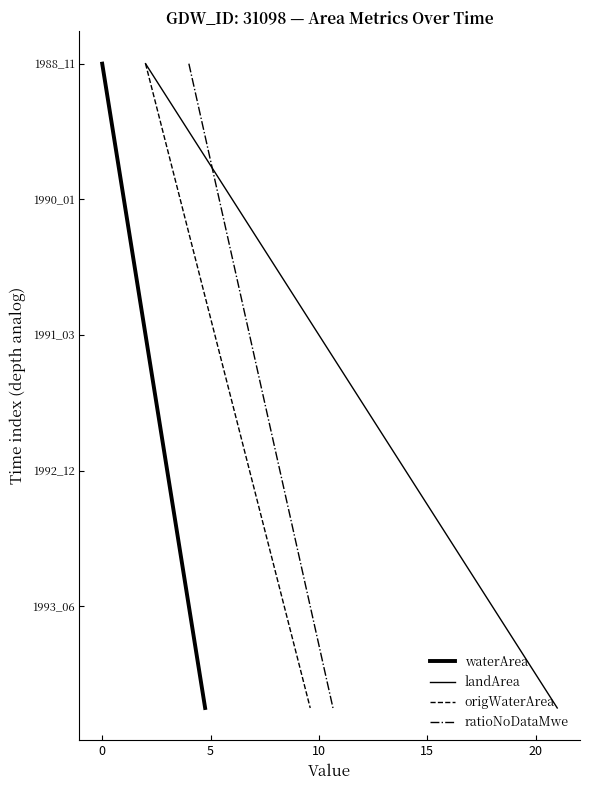

What is the approximate value of landArea at 10, to the nearest 10?

10